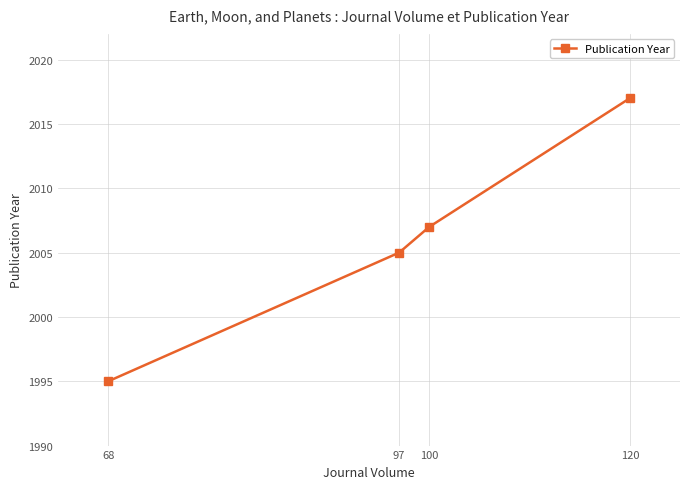

At which label is the value closest to 2006?

97